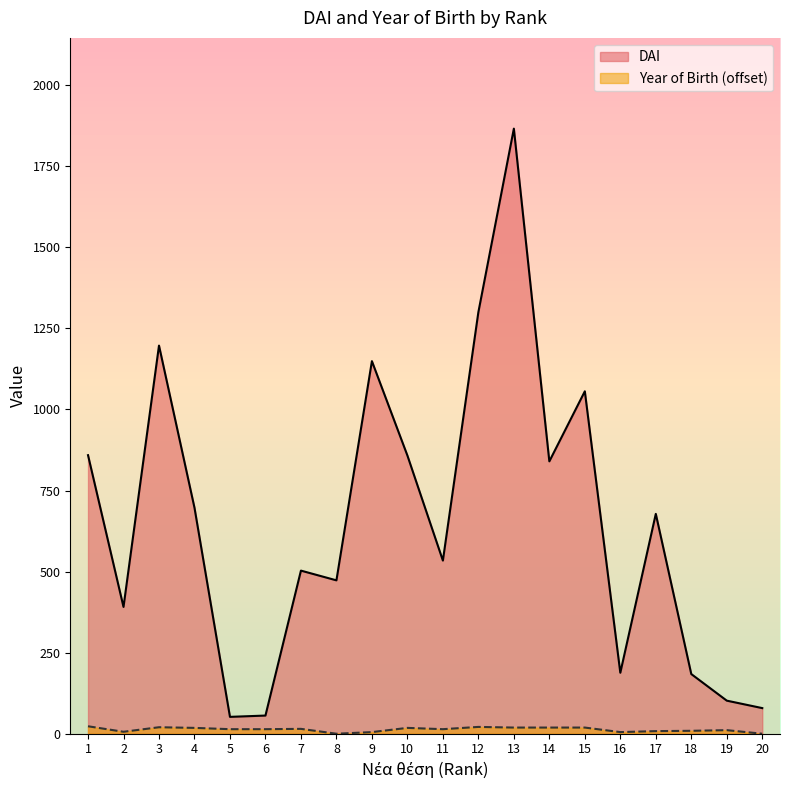

True or false: Year of Birth and DAI cross at least once.

False